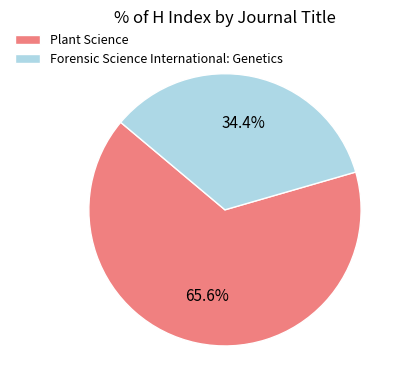

Which slice is the smallest?

Forensic Science International: Genetics